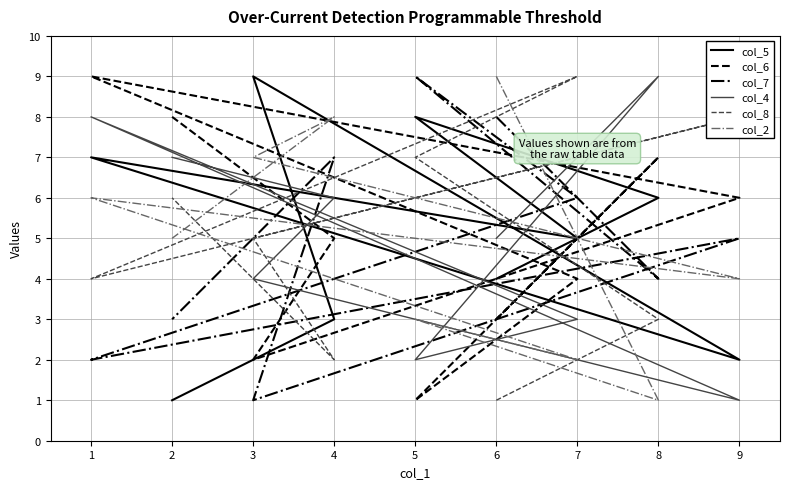

True or false: col_6 and col_8 cross at least once.

True